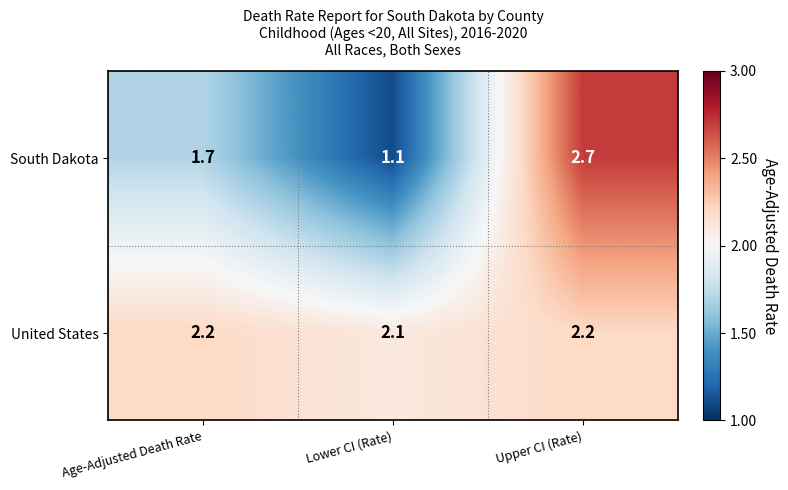

What is the spread (max minus min) of values at Age-Adjusted Death Rate?

0.5